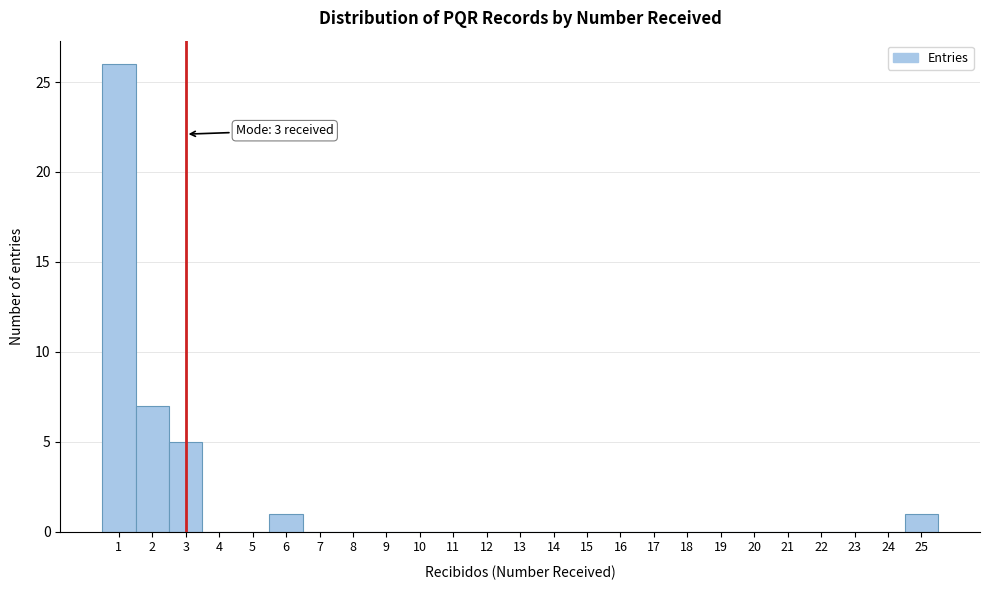

Over which range of the x-axis is the bar tallest?

0.5 to 1.5